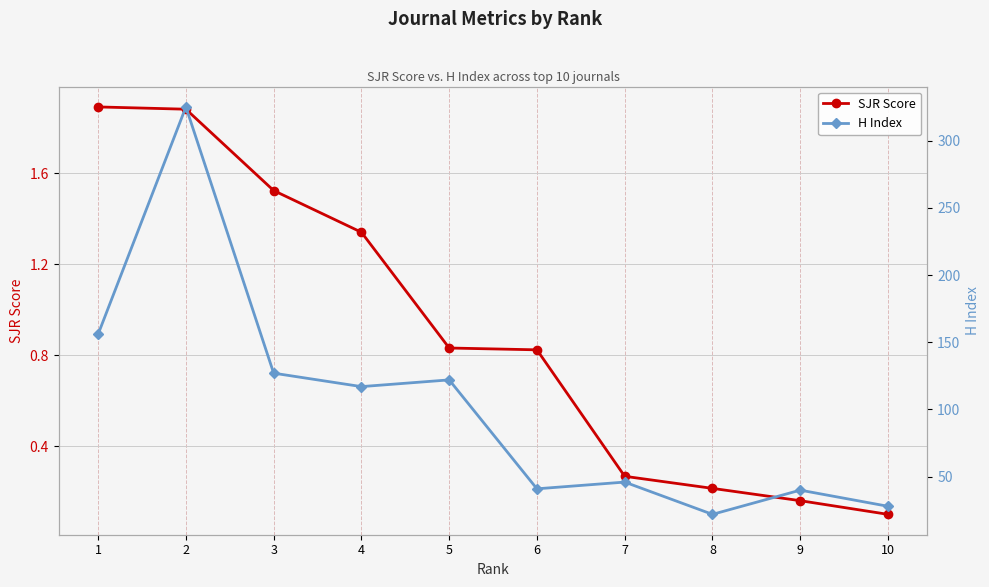

Rank the series by their maximum value, from highest to lowest.

H Index, SJR Score